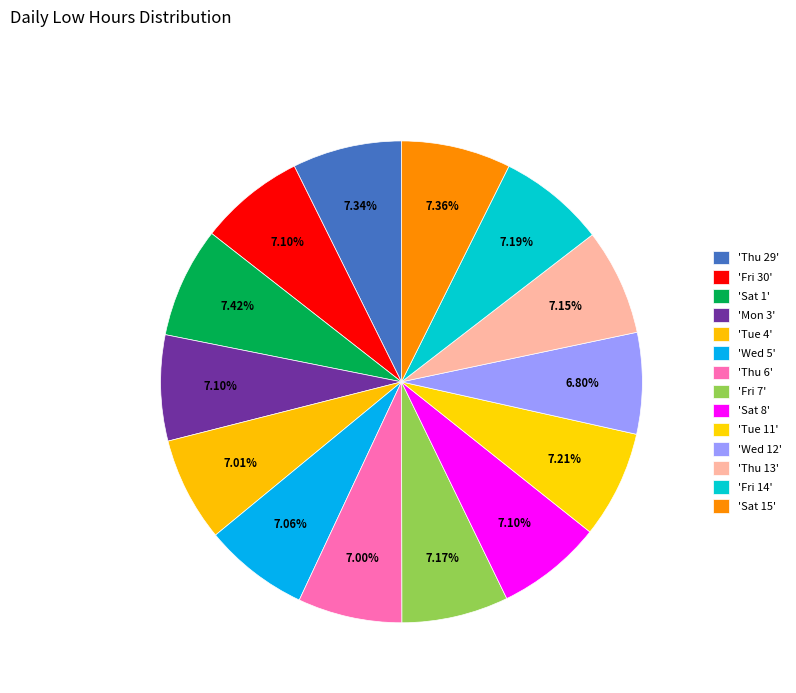

How many slices are in this pie chart?

14